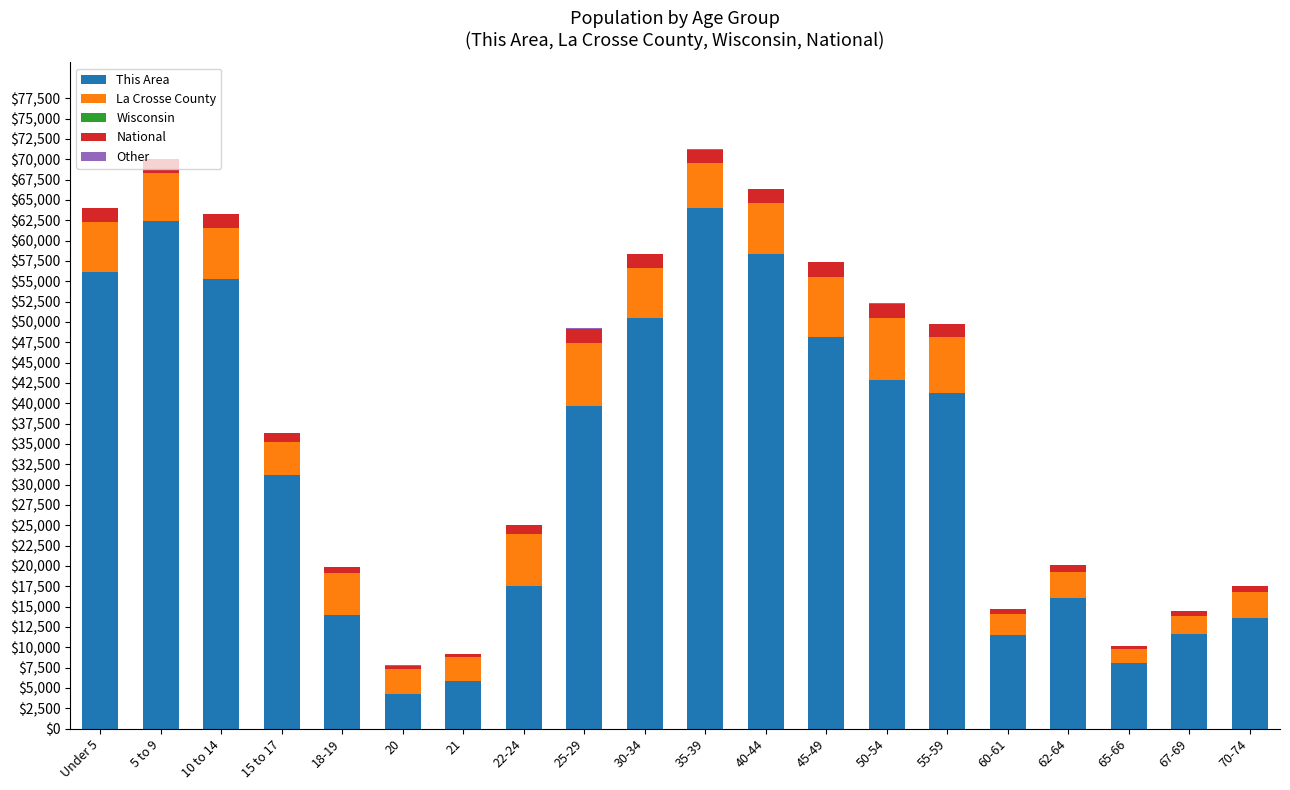

What is the highest value of the This Area series?

64000.0